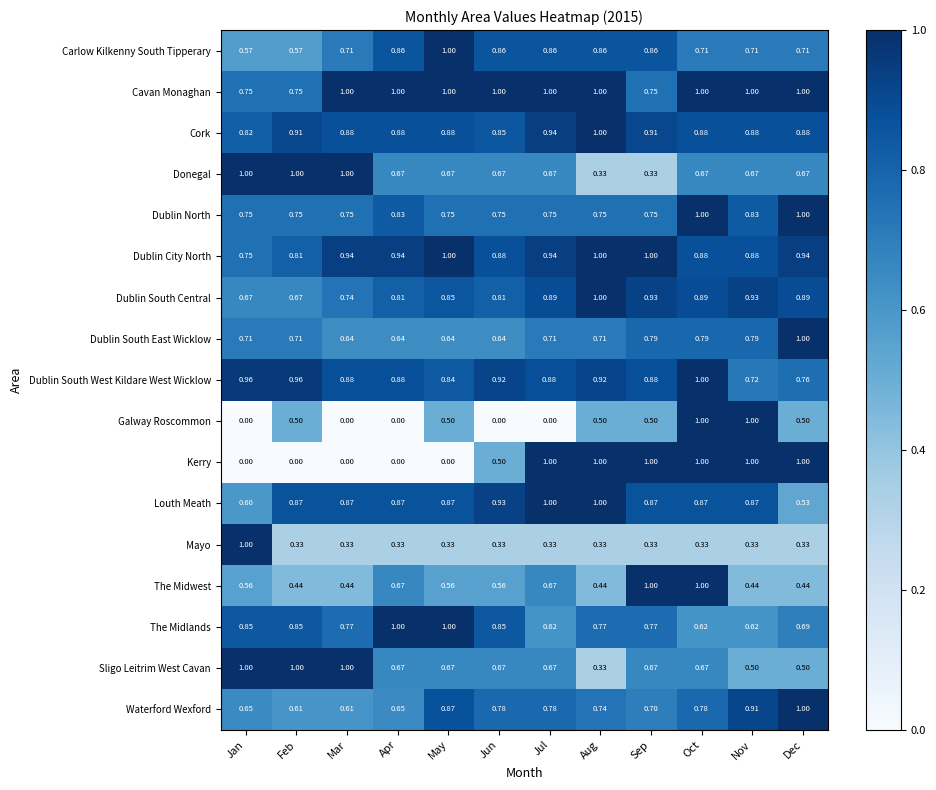

What is the total value across all series at Oct?

14.1